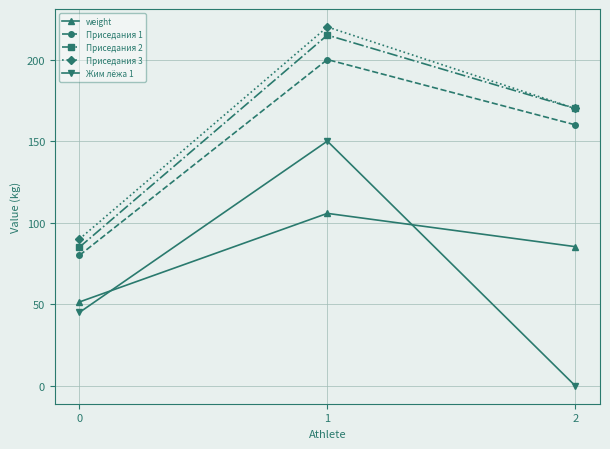

Which series has the widest spread of values?

Жим лёжа 1